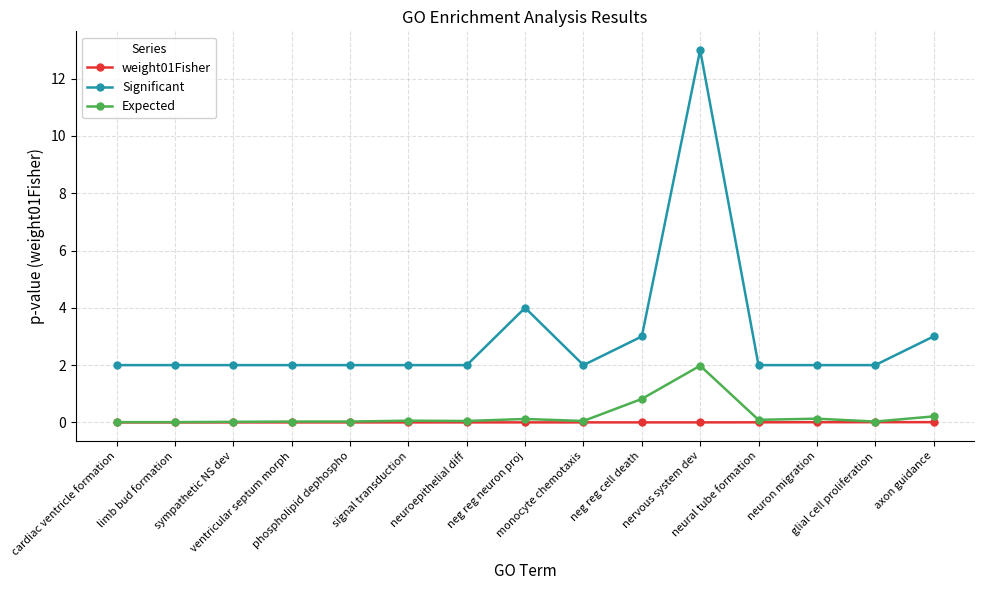

True or false: weight01Fisher and Significant cross at least once.

False